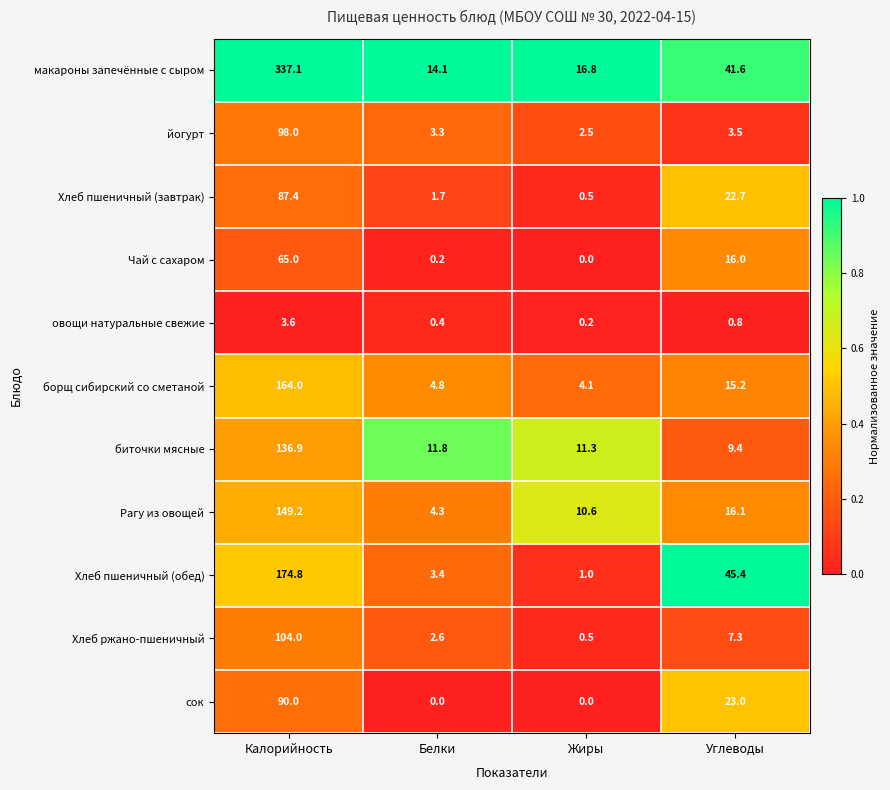

Which series has the largest total across all categories?

макароны запечённые с сыром